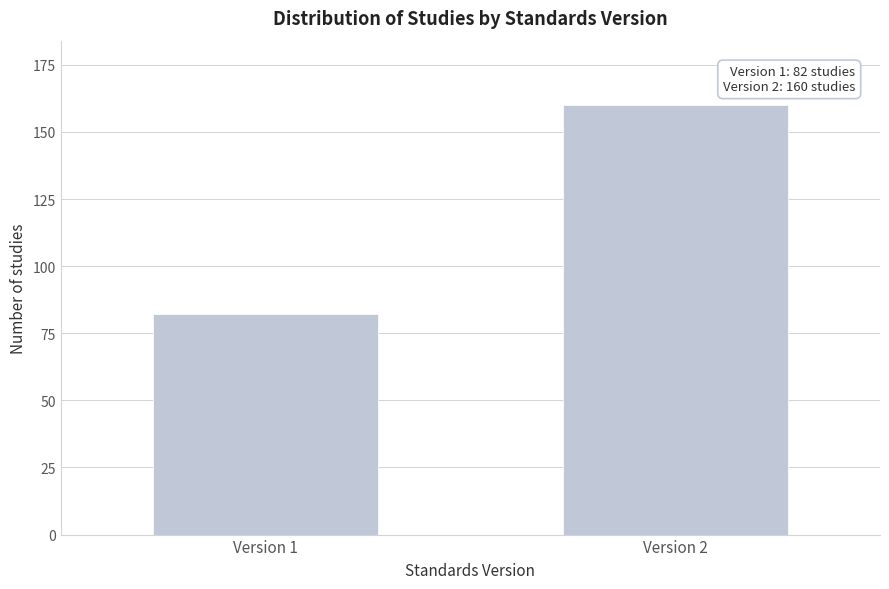

Reading right to left, list all the values displayed in this chart.

160	82